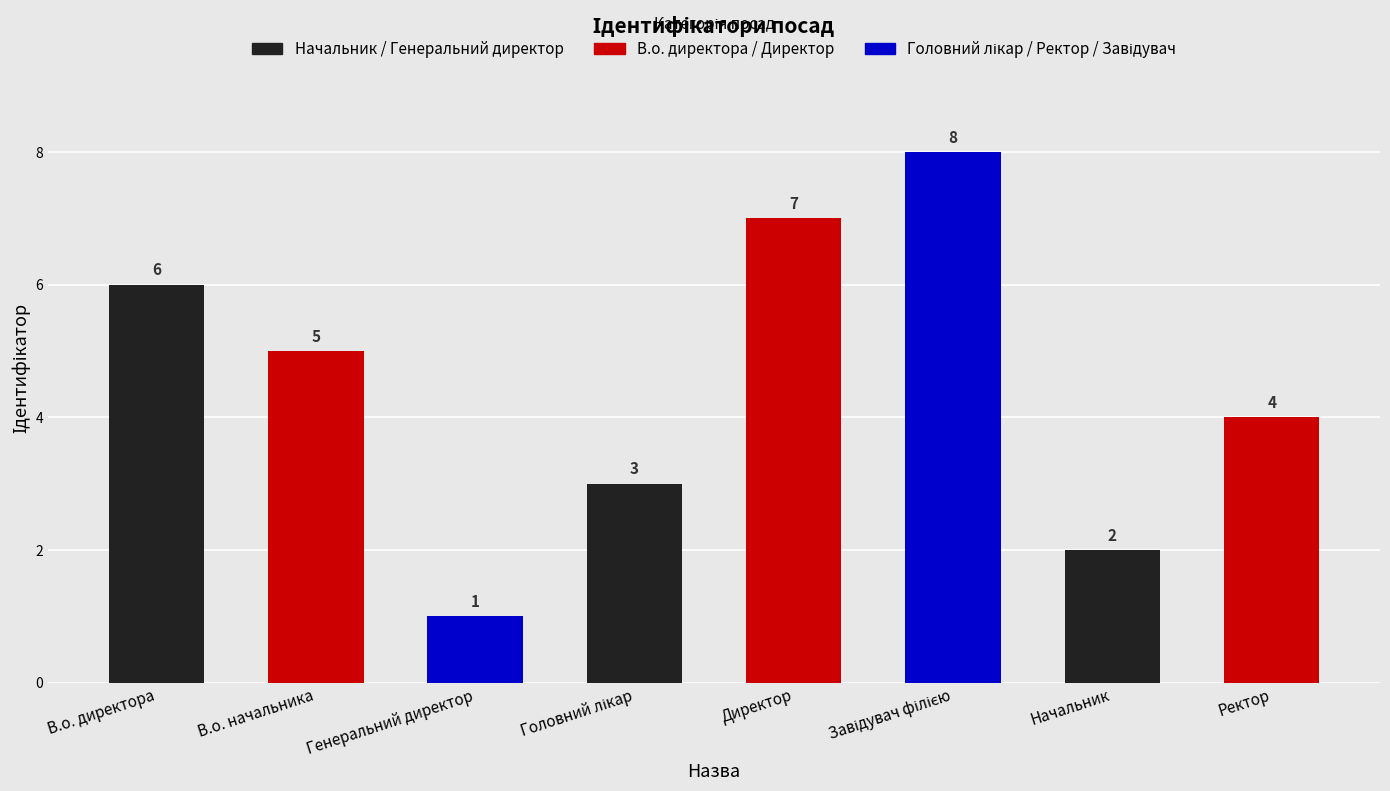

Count the number of data series in this chart.

1